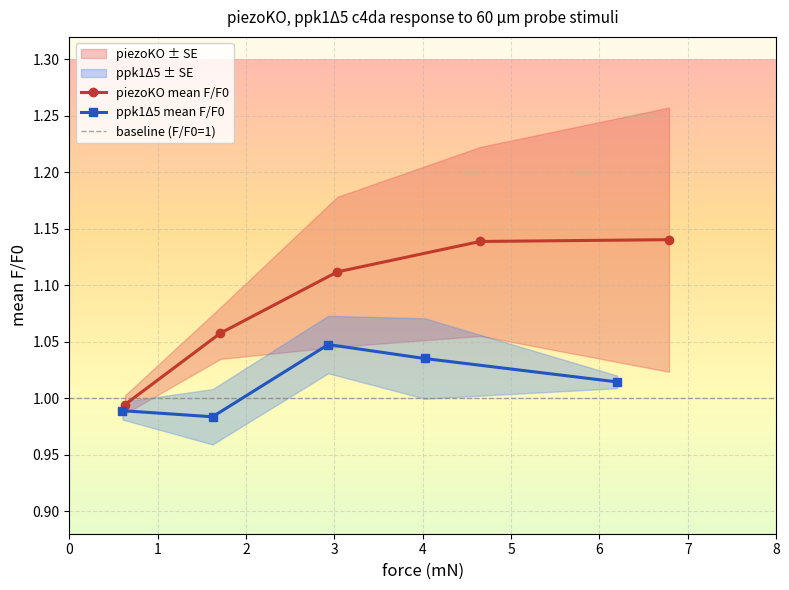

Rank the series by their average value, from lowest to highest.

ppk1d5 mean F/F0, piezoKO mean F/F0